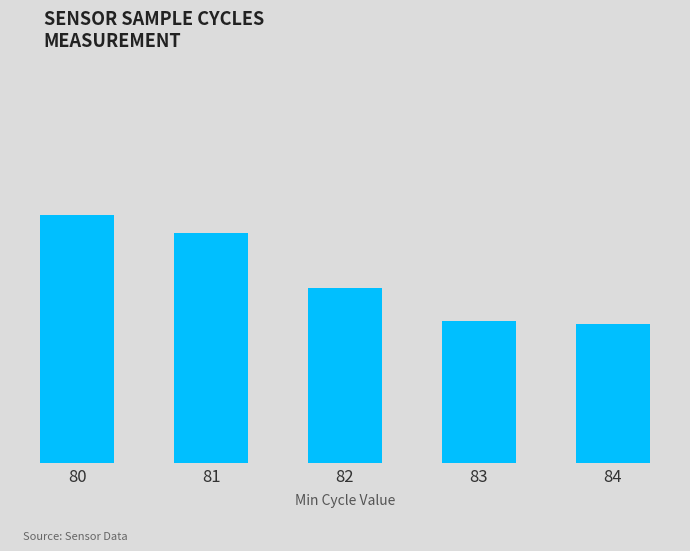

What is the sum of the values at 83 and 84?

8427700.0